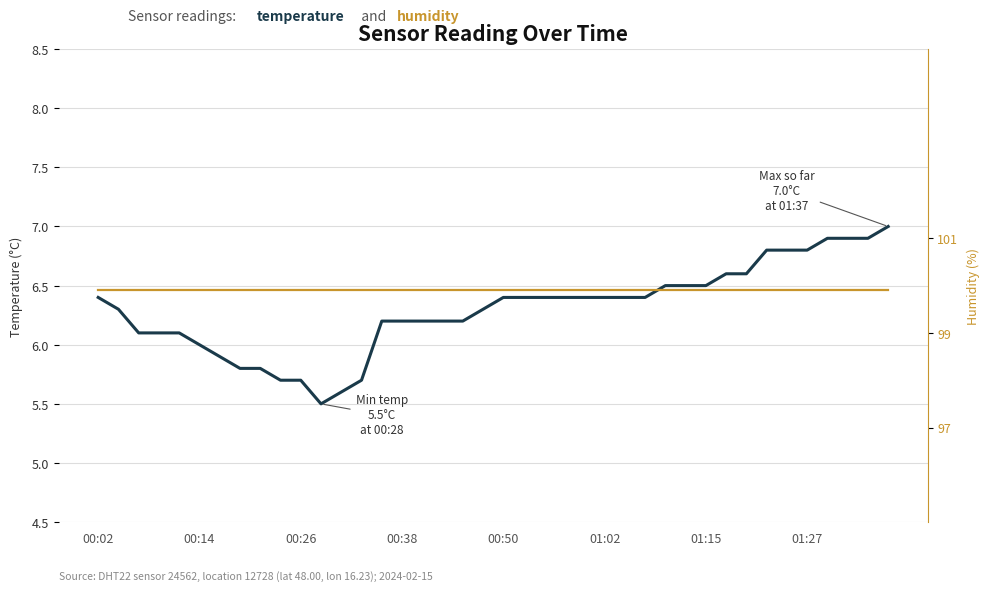

At which category does the chart reach its peak across all series?

00:02